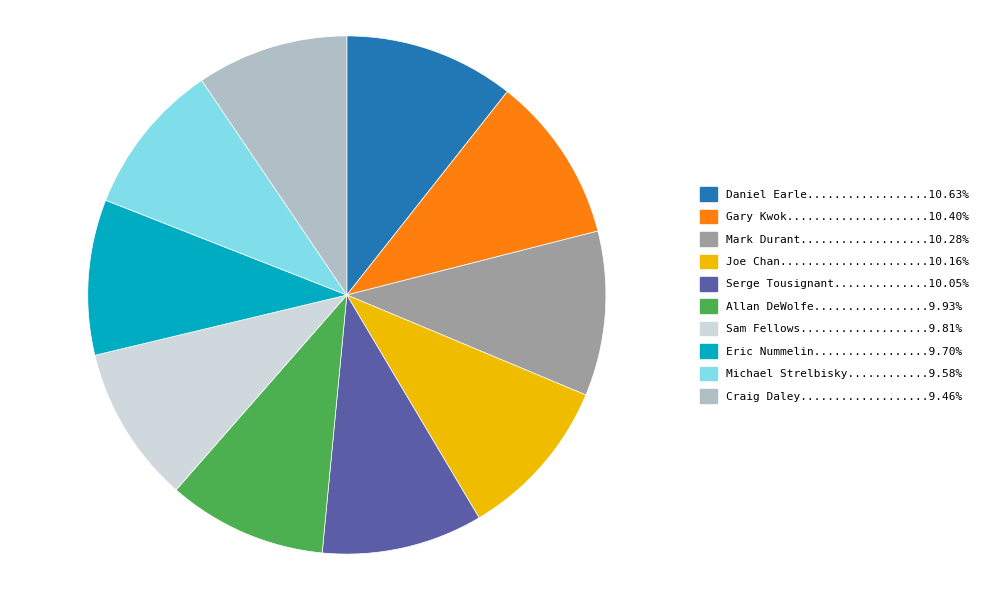

Does any single category account for the majority?

No